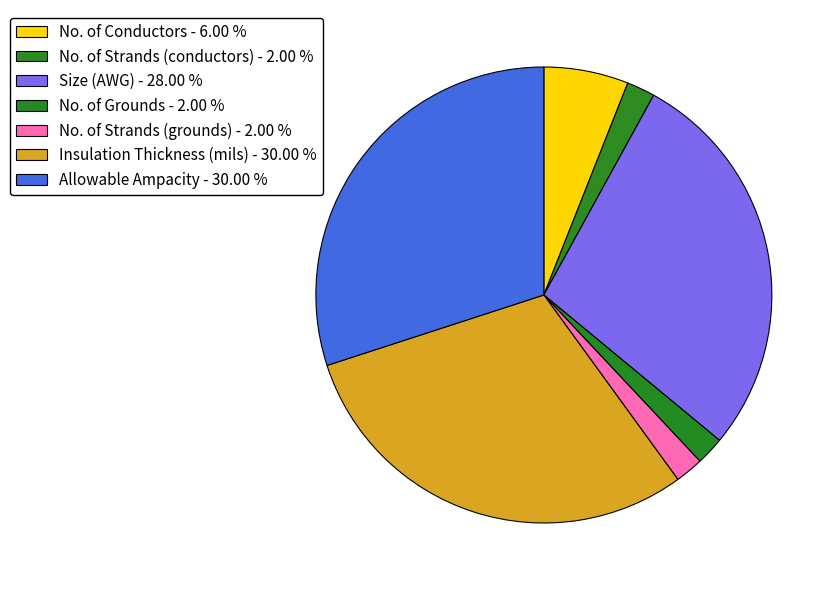

Which has a higher value, No. of Strands (grounds) or Allowable Ampacity?

Allowable Ampacity